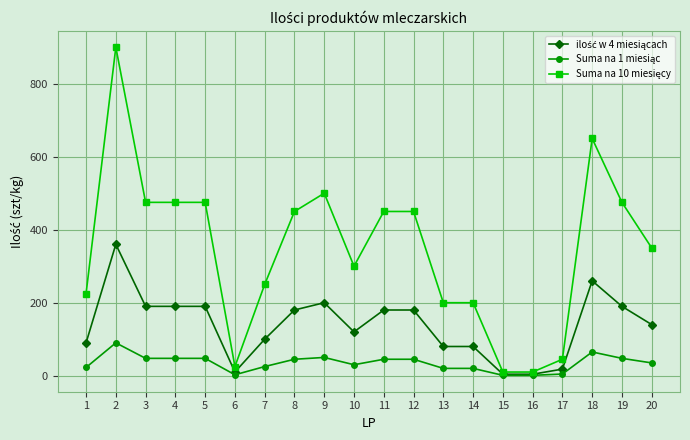

What is the difference between the highest and lowest values at 20?

315.0